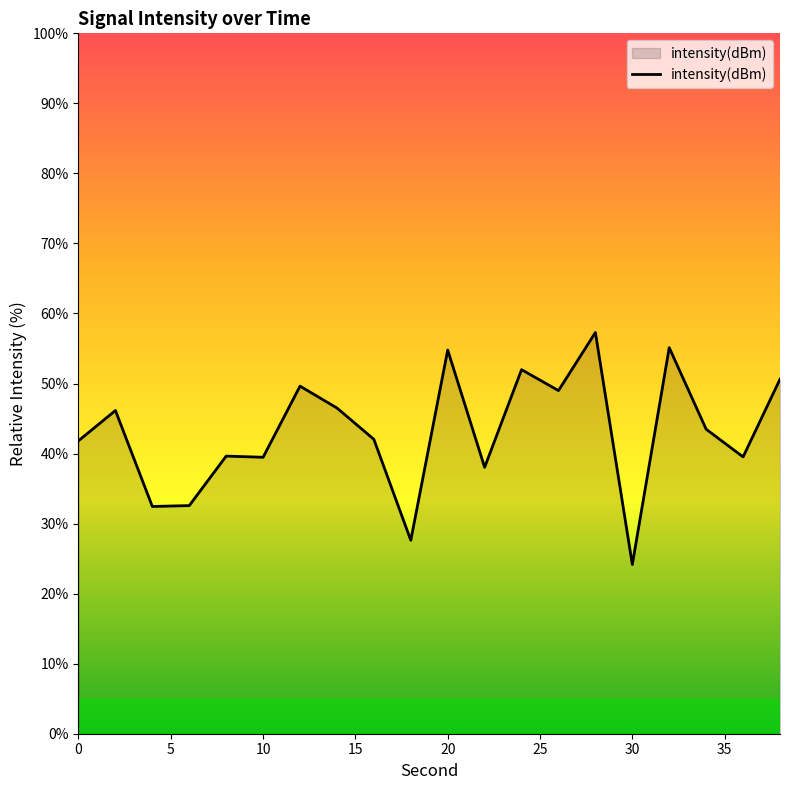

What is the greatest value displayed?

57.3